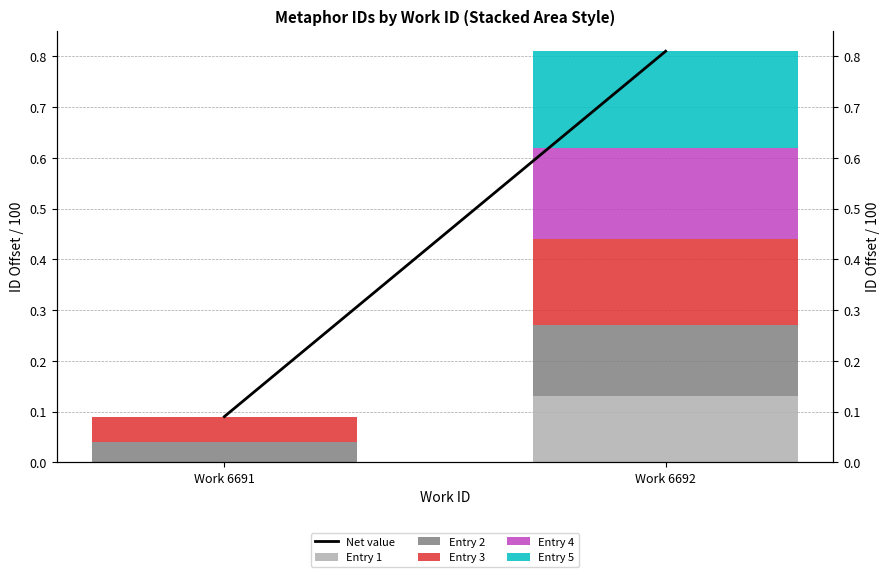

How many positive values does the Entry 1 series have?

1